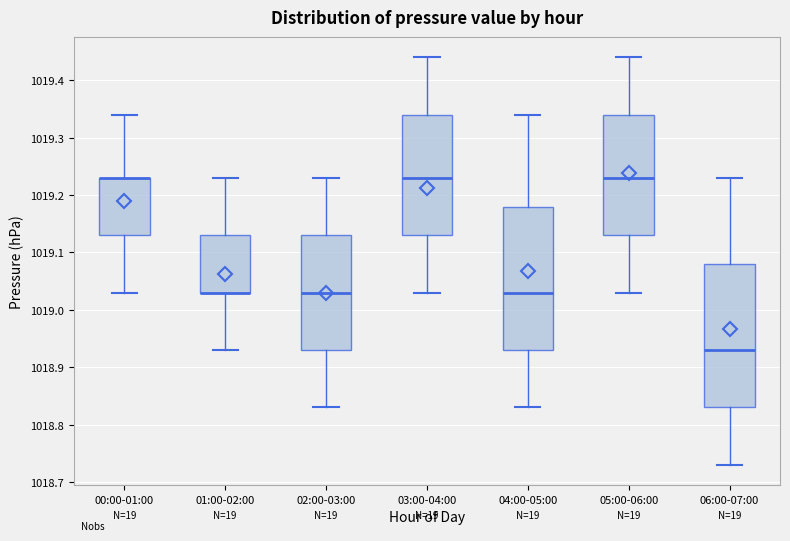

Where is the upper edge of the box for 00:00-01:00 on the y-axis? The values are not printed on the chart, so give them approximately, as read against the axis.

1019.23